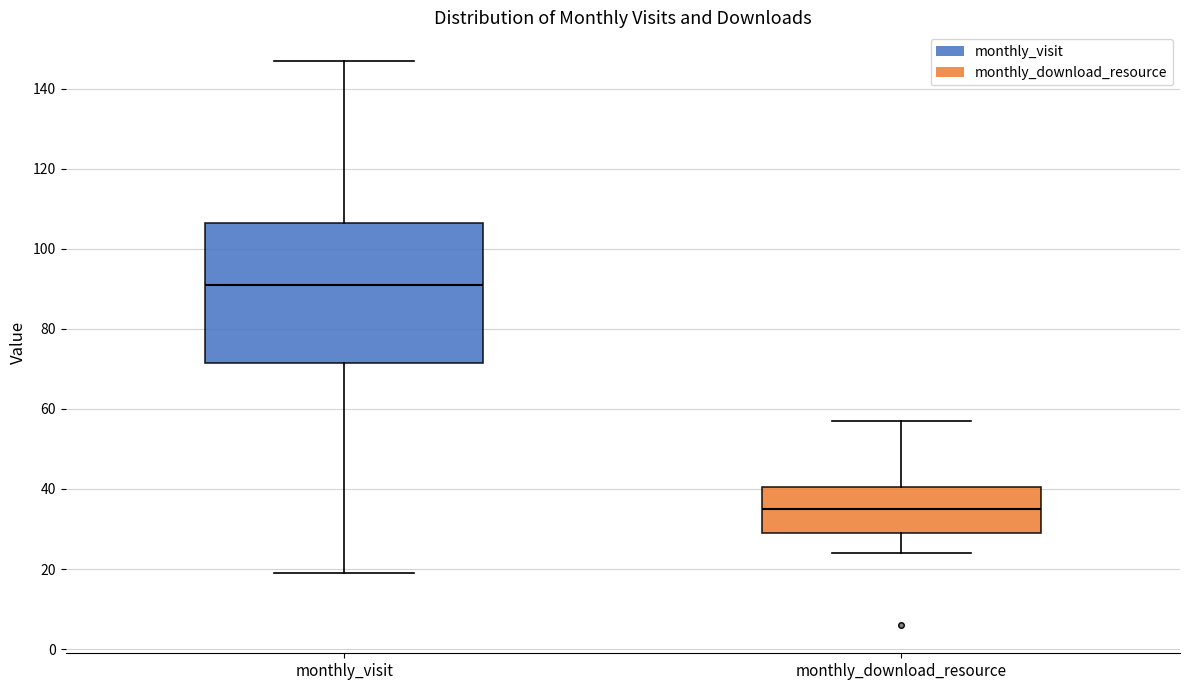

Where is the lower edge of the box for monthly_visit on the y-axis? The values are not printed on the chart, so give them approximately, as read against the axis.

72